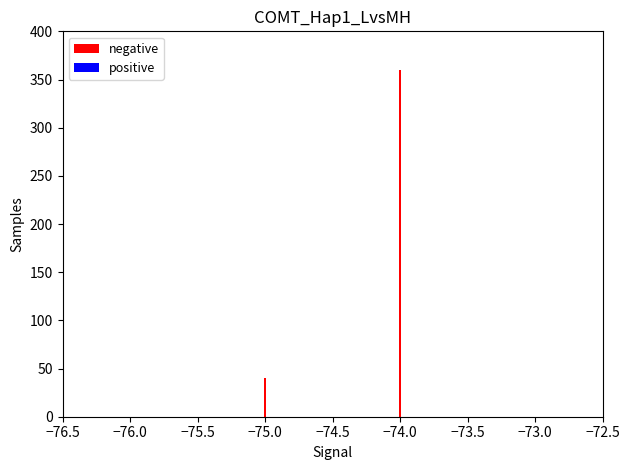

Are the bars grouped side by side (vs. stacked)?

Yes